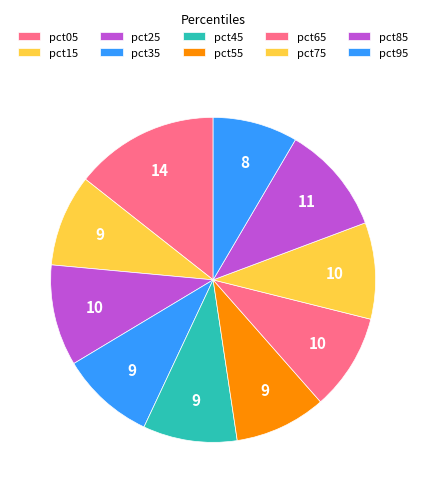

What is the smallest slice in the pie chart?

pct95